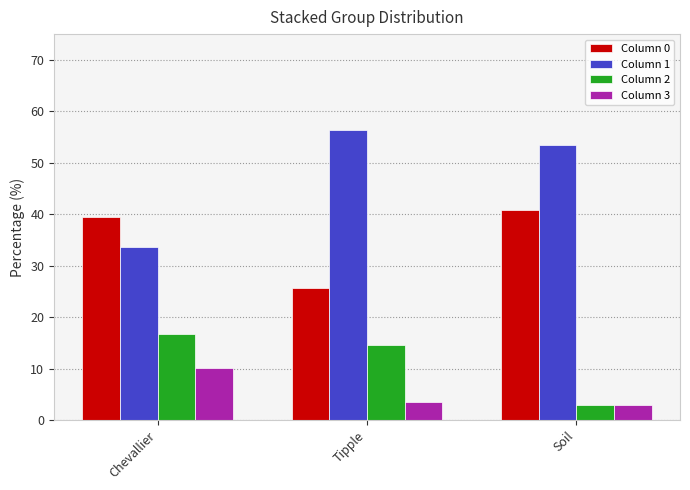

What is the label of the 1st bar from the right?

Soil